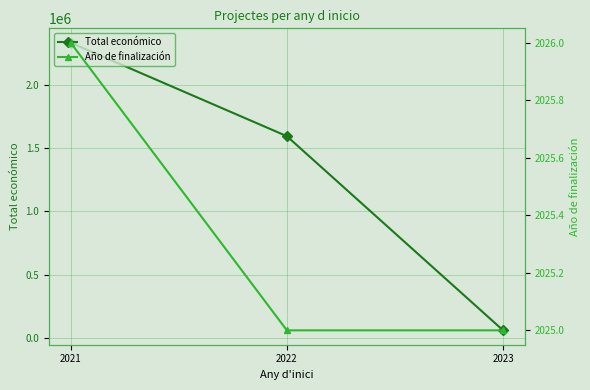

Reading left to right, transcribe all the data shown in this chart.

Total económico: 2329866	1592249	60000
Año de finalización: 2026	2025	2025